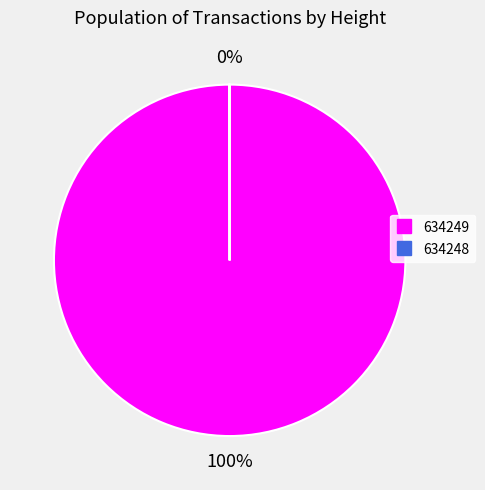

Which category has the biggest portion of the pie?

634249